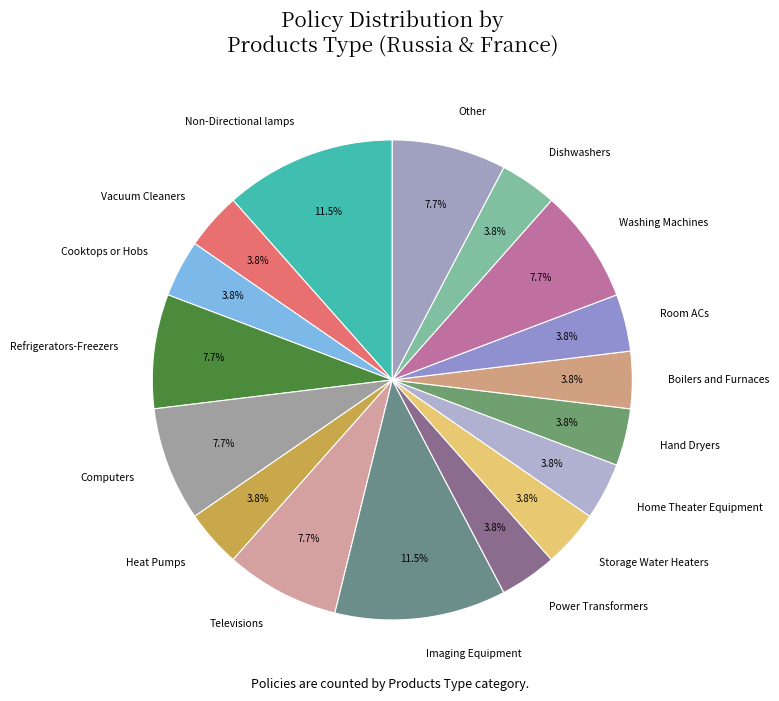

To the nearest percent, what is the average slice percentage?

6%